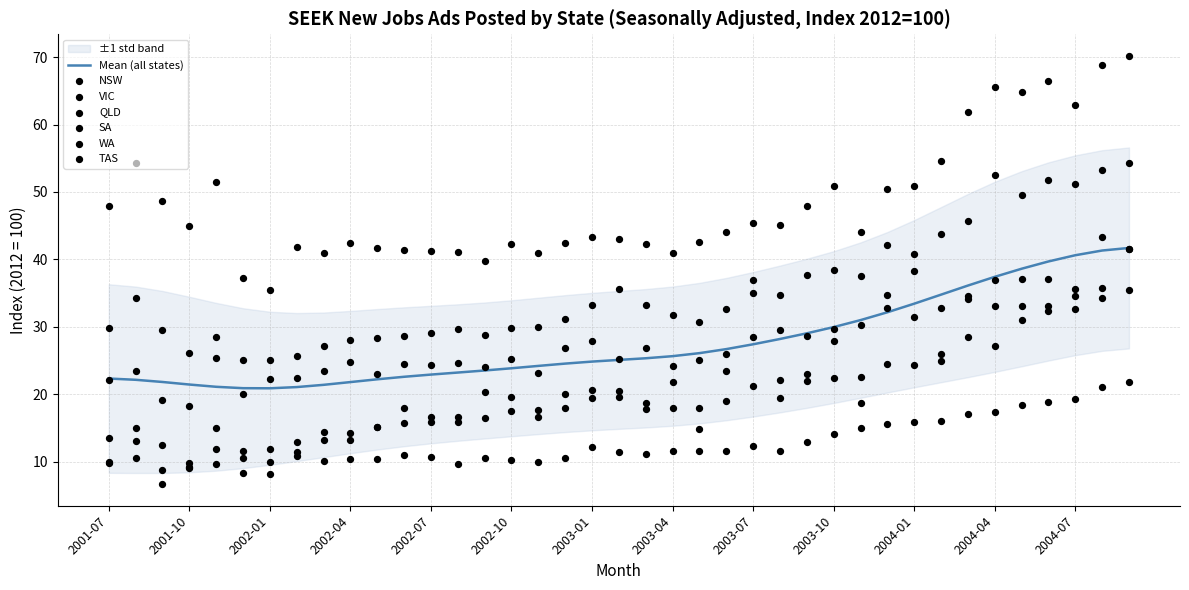

Which series contains the highest Y value?

NSW